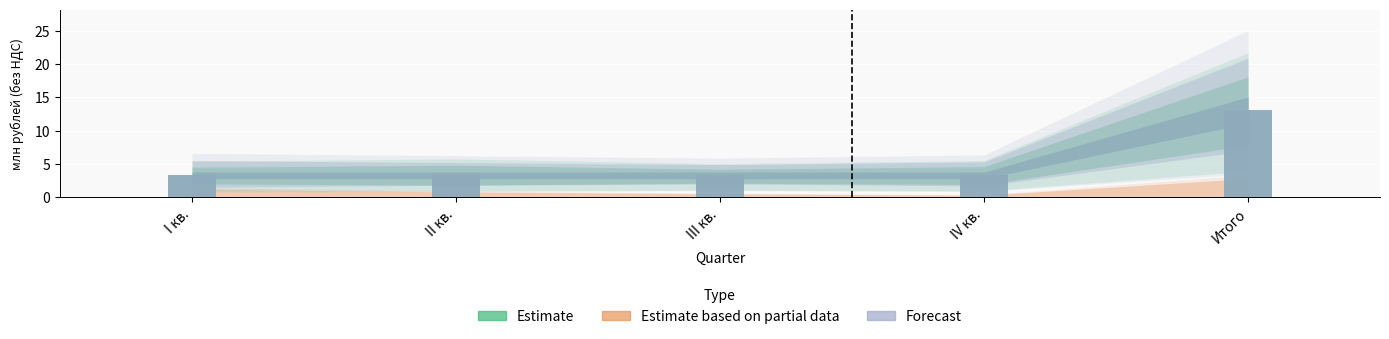

Is it true that Forecast equals 4.6 at III кв.?

False